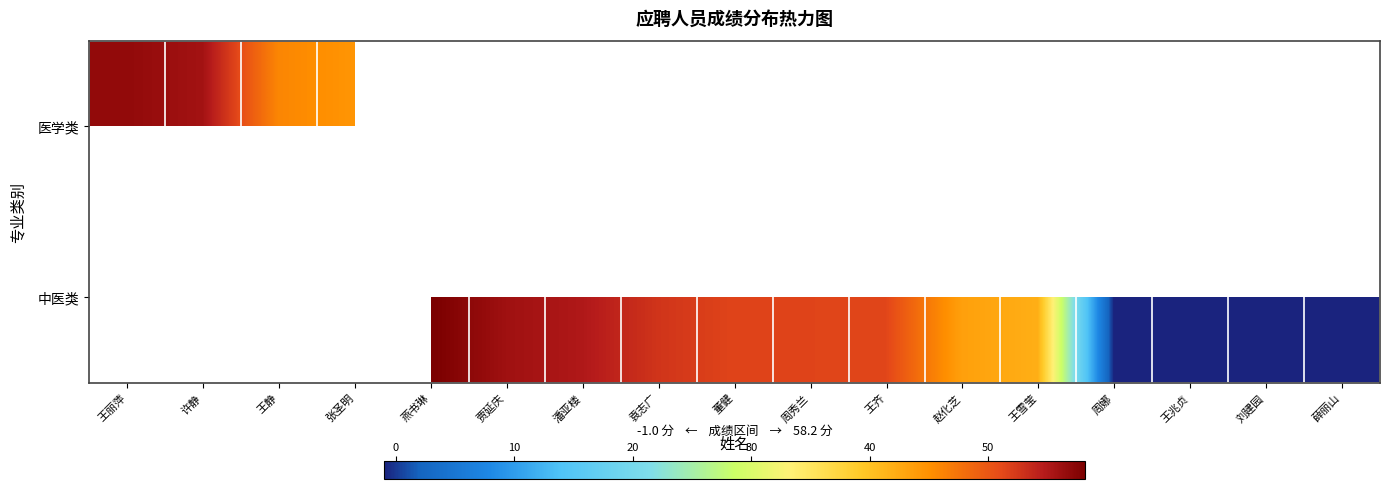

The 中医类 series shows -1.0 at 薛丽山. True or false?

True